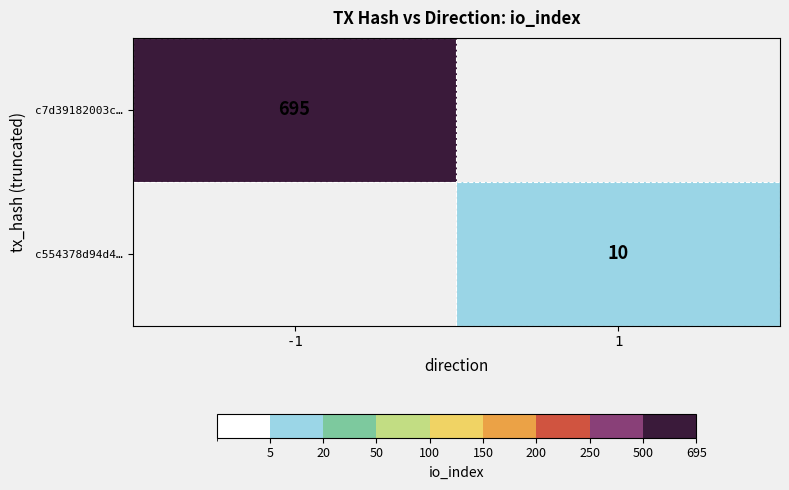

Is it true that c554378d94d4… equals 5 at 1?

False